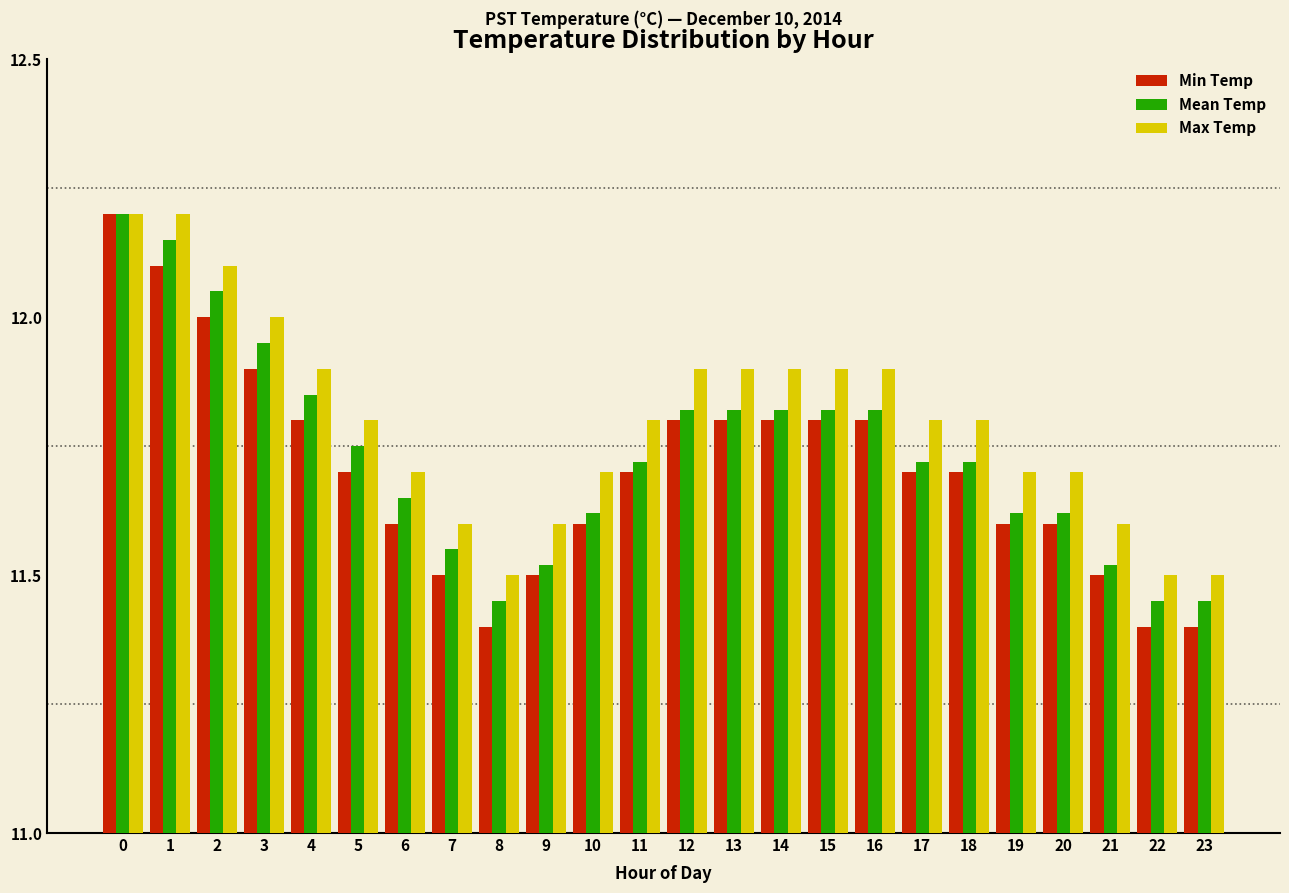

Which series has the largest total across all categories?

Max Temp